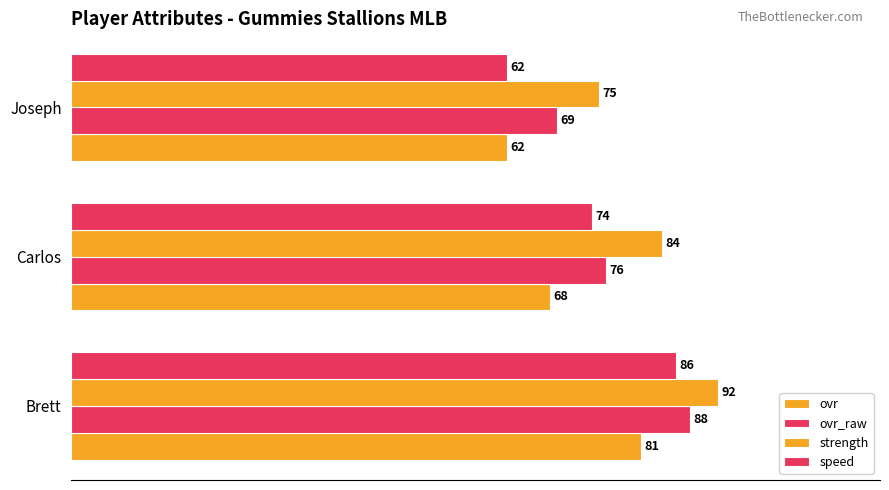

How many distinct data groups are displayed?

4